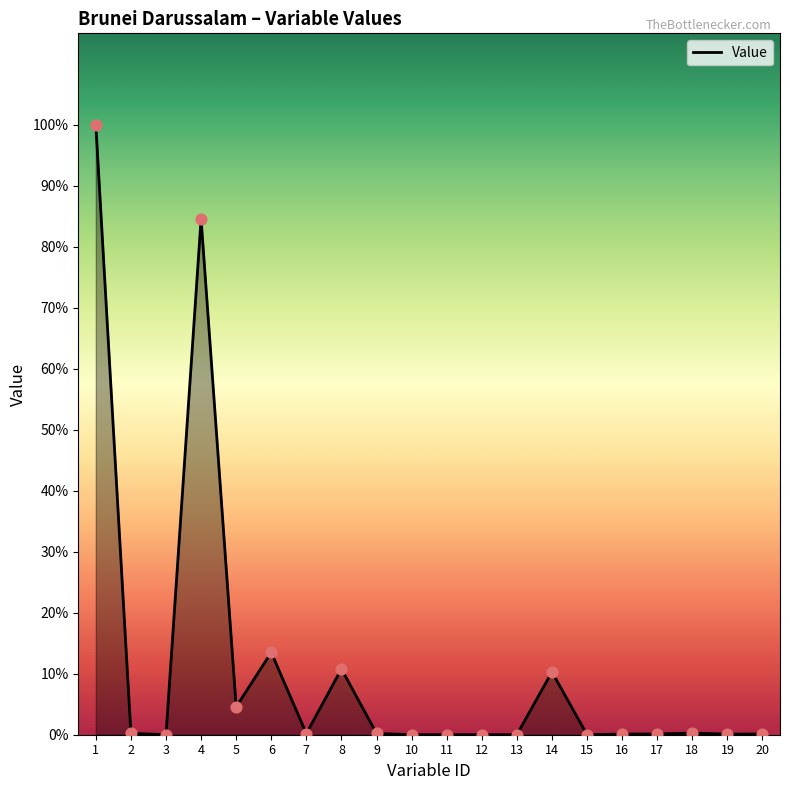

Which has a higher value, 13 or 11?

13